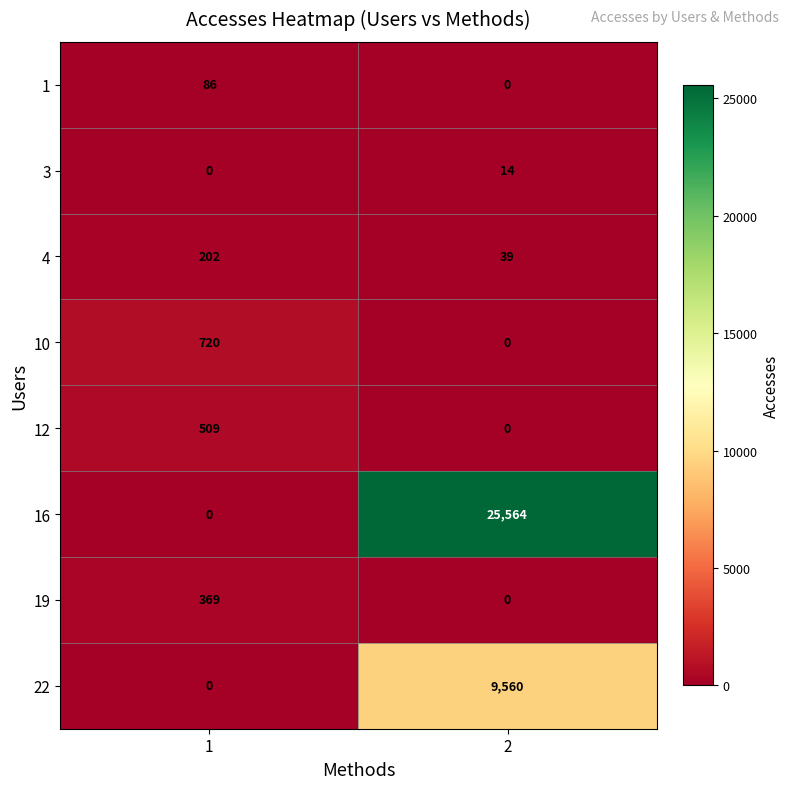

The value of 10 at 1 is 1152. True or false?

False